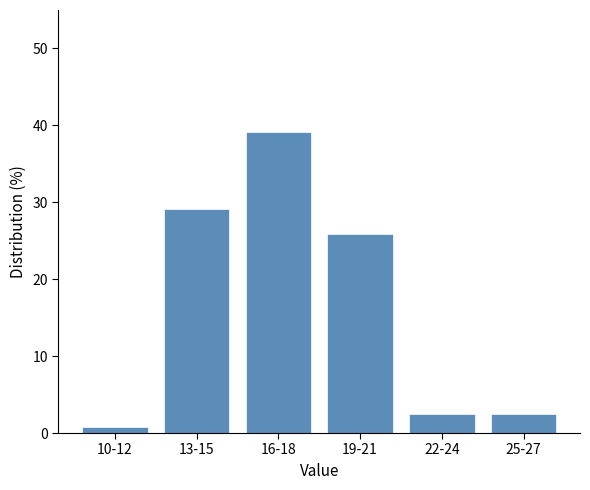

Reading left to right, extract all data points from this chart.

0.8	29.2	39.2	25.8	2.5	2.5